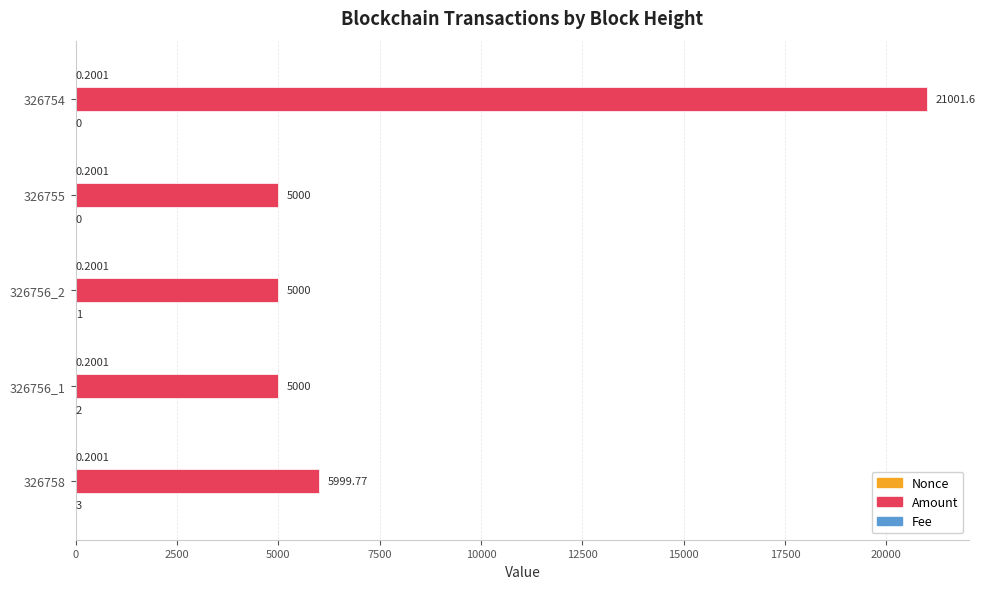

At which category is the sum across all series the highest?

326754